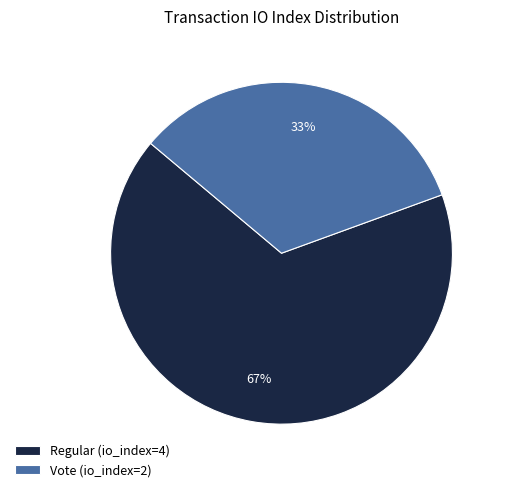

Which slice represents more than half of the pie?

Regular (io_index=4)